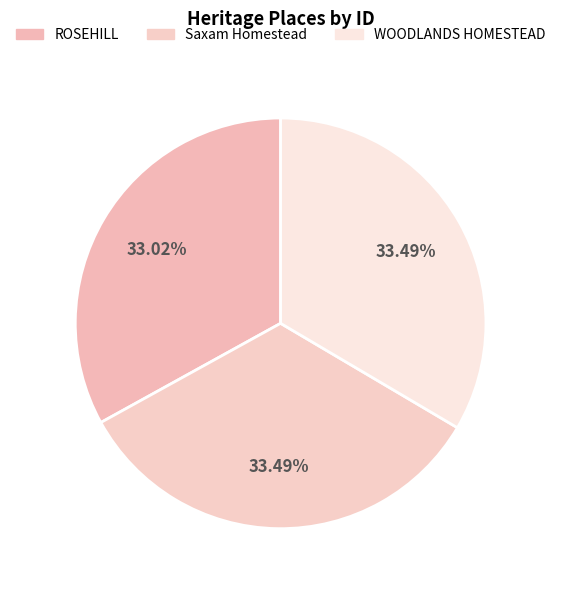

To the nearest percent, what is the combined percentage of WOODLANDS HOMESTEAD and Saxam Homestead?

67%